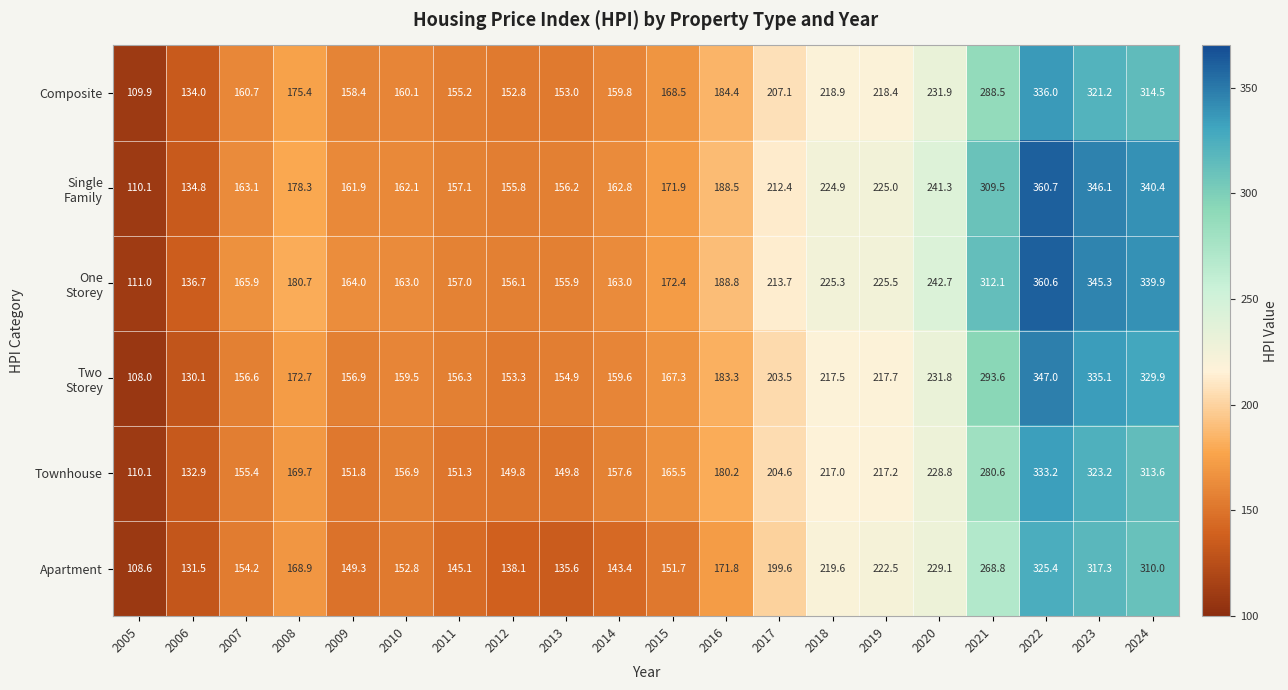

What is the average value of the Townhouse series?

197.5